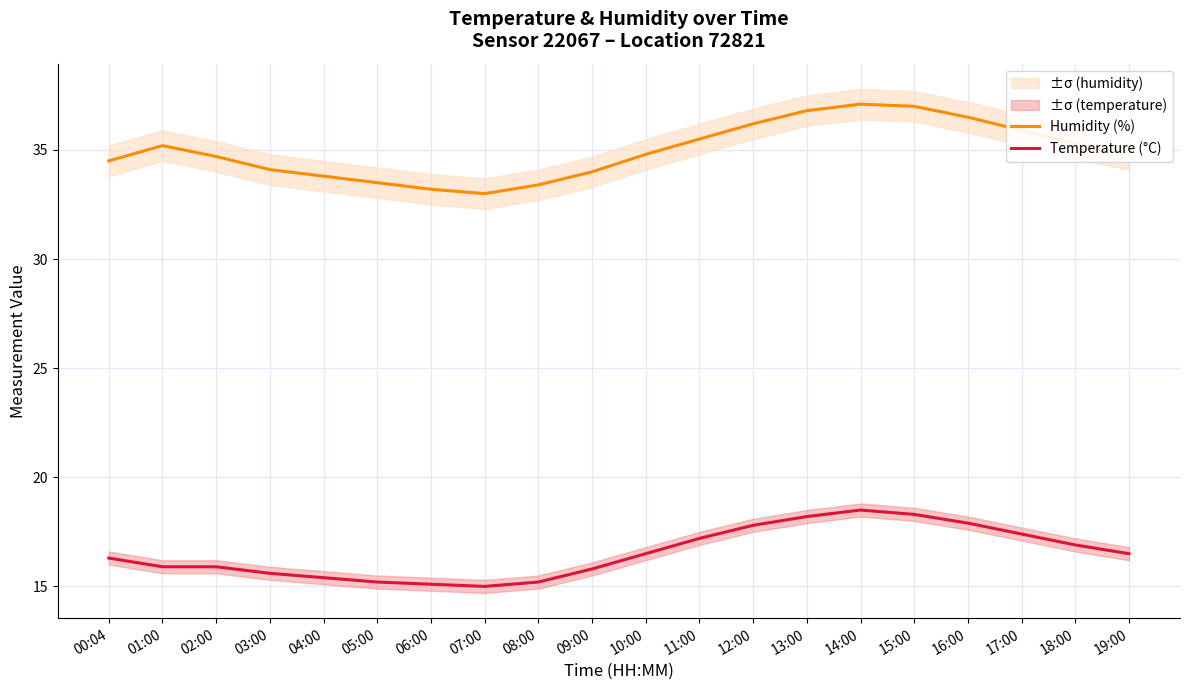

What position from the left is 18:00?

19